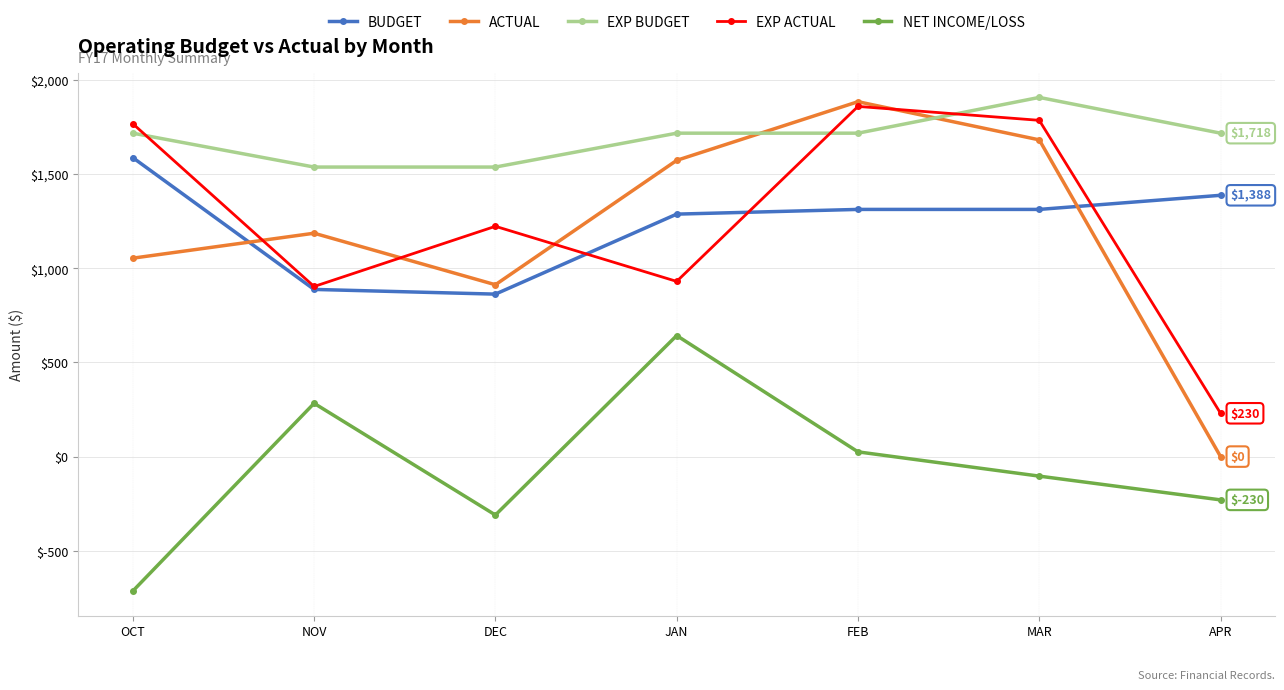

In ACTUAL, how many points are higher than both neighbors (excluding endpoints)?

2